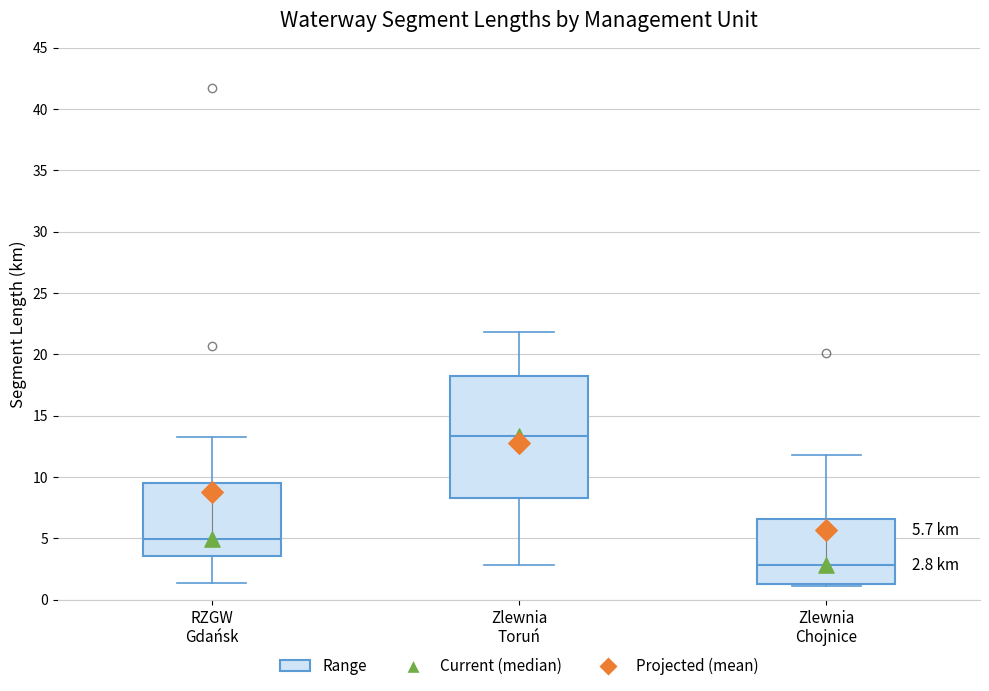

Comparing the boxes themselves (not the whiskers), which one is the tallest?

Zlewnia Toruń